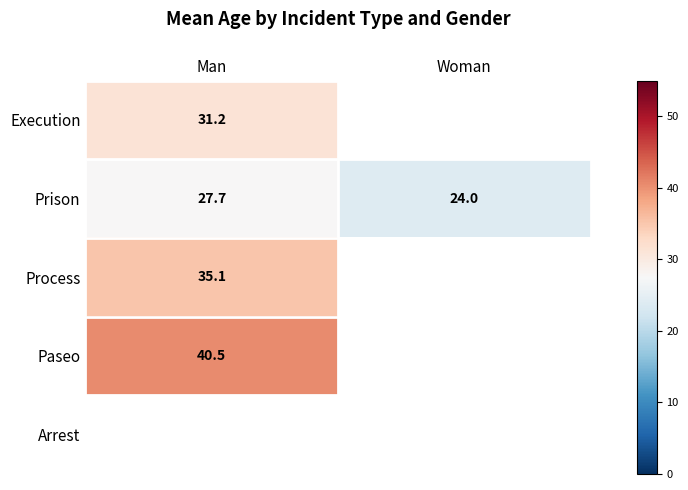

The value of Execution at Man is 50.7. True or false?

False